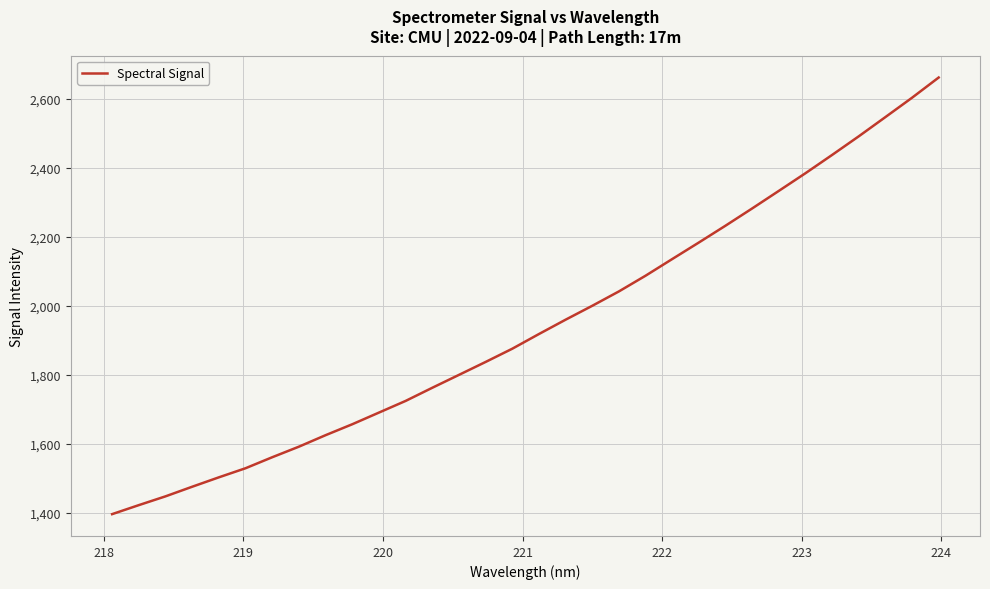

What is the minimum value shown in the chart?

1396.7